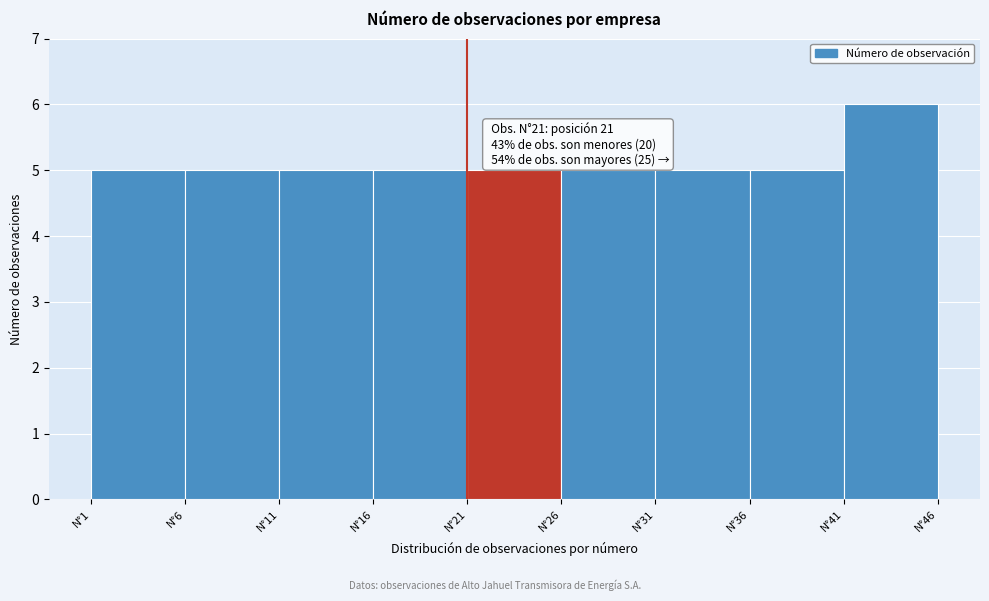

Which range on the x-axis has the tallest bar?

41 to 46